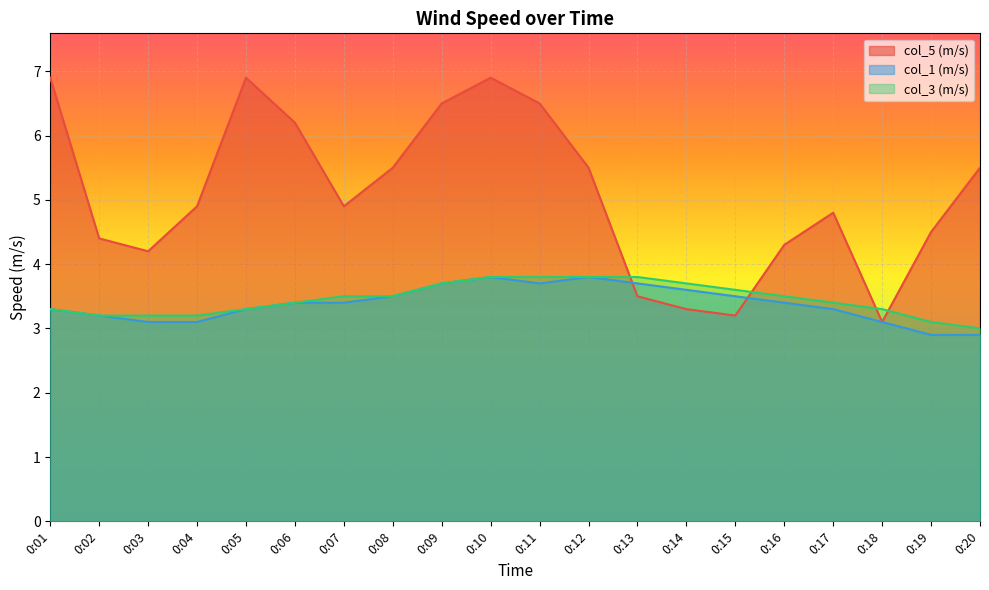

What is the total value across all series at 0:08?

12.5